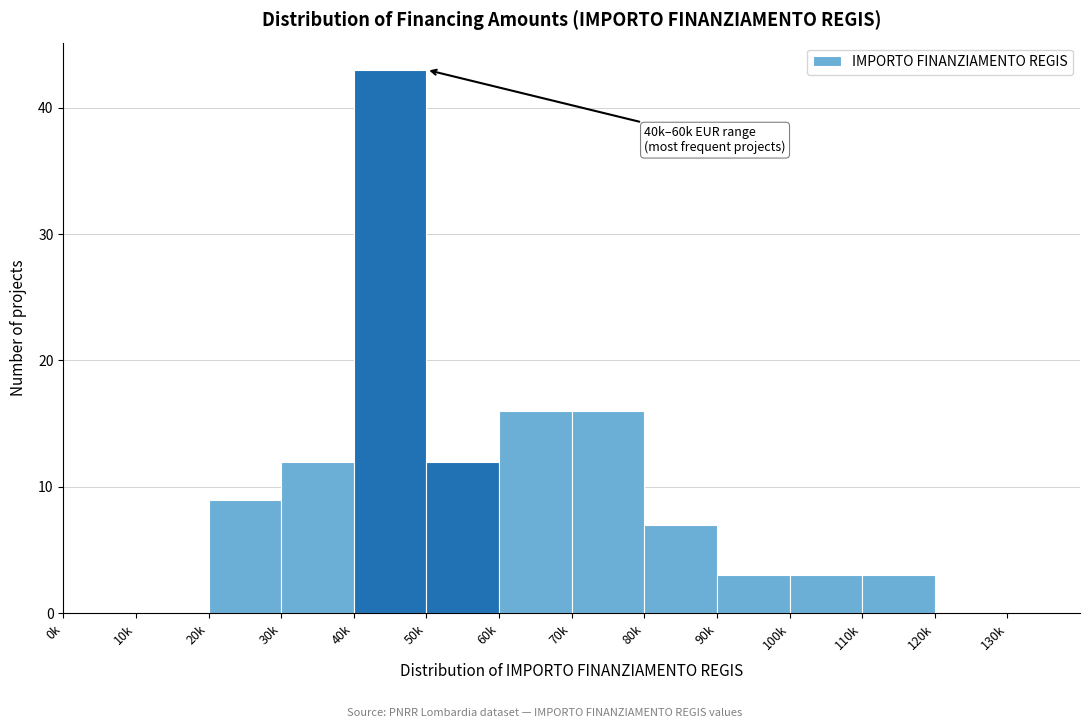

Reading right to left, list all the values displayed in this chart.

130k=0	120k=0	110k=3	100k=3	90k=3	80k=7	70k=16	60k=16	50k=12	40k=43	30k=12	20k=9	10k=0	0k=0